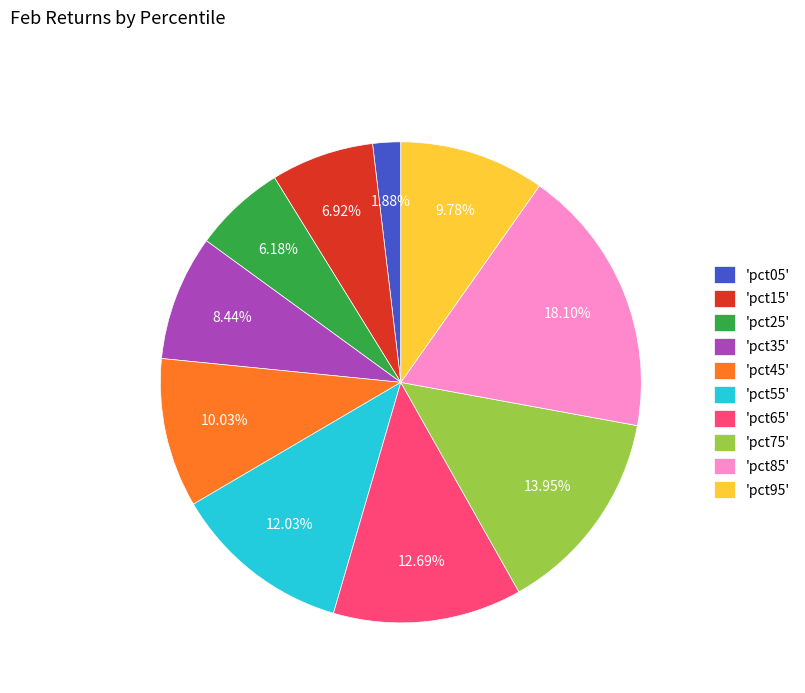

How many segments does this pie chart have?

10